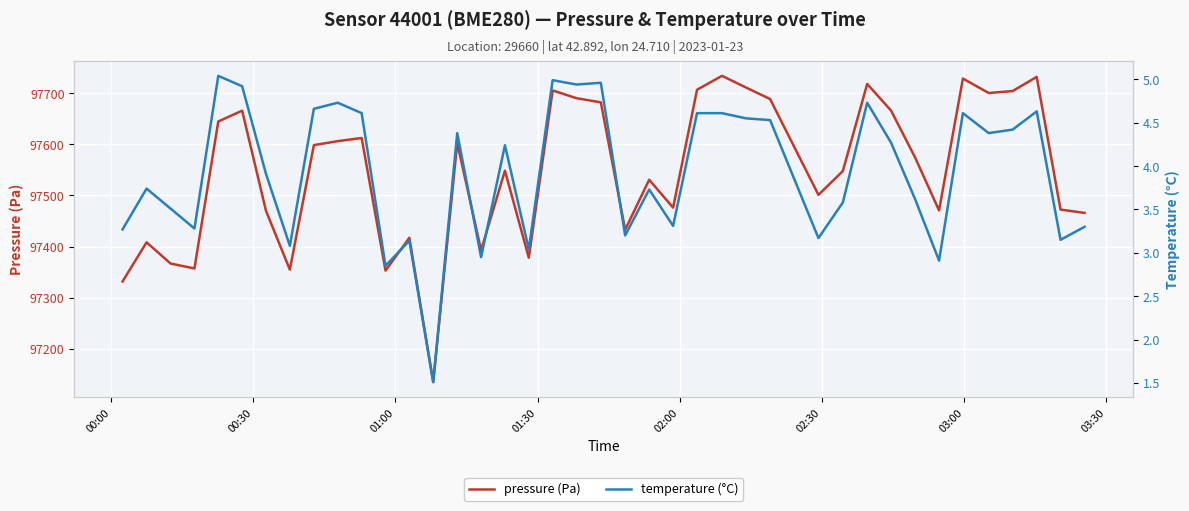

What is the average value of the pressure (Pa) series?

97546.9